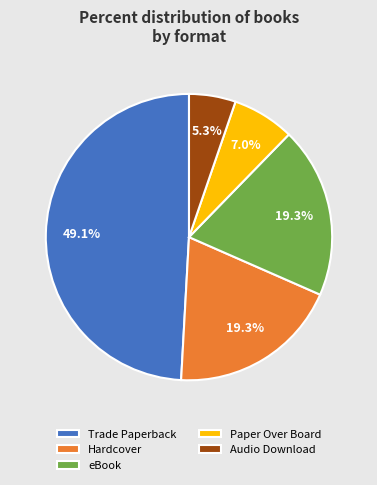

Between Trade Paperback and eBook, which is larger?

Trade Paperback